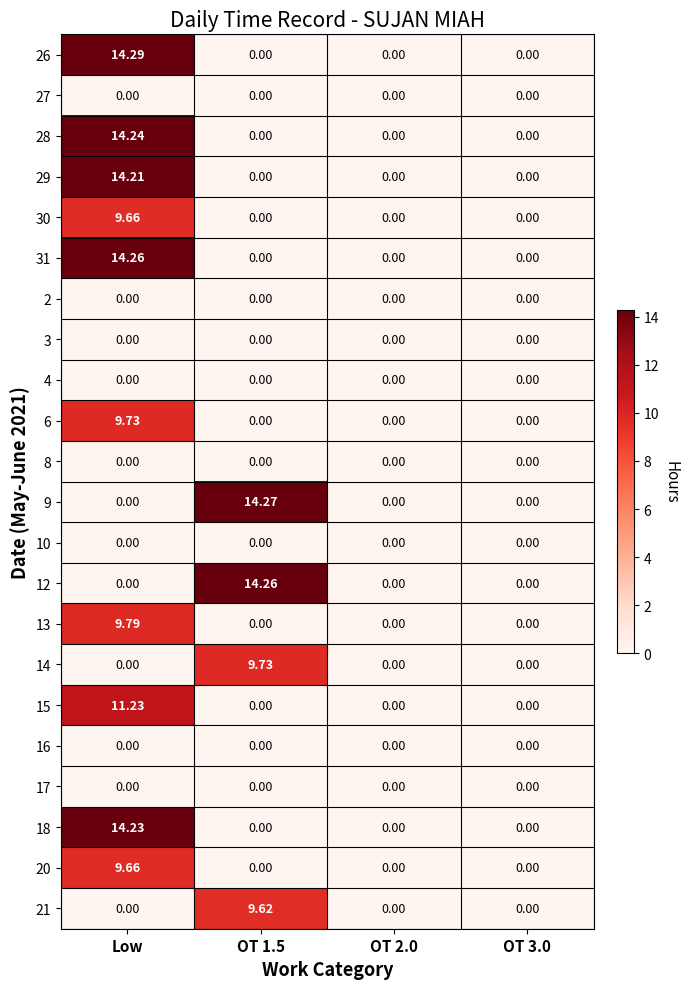

At which category is the sum across all series the highest?

Low